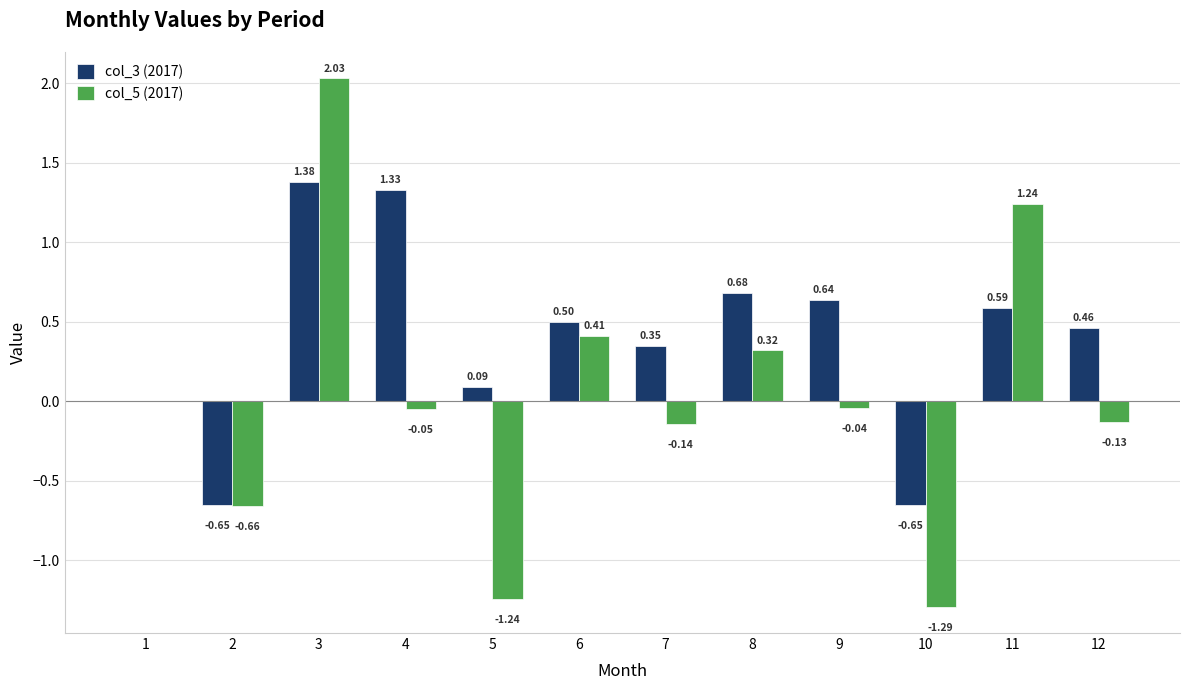

Is the value of col_3 (2017) at 11 greater than the value of col_5 (2017) at 8?

Yes